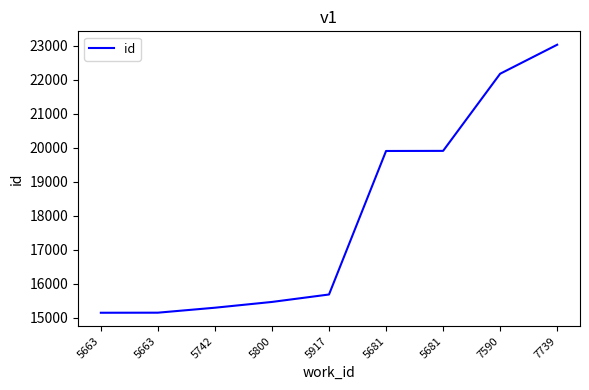

Rank the categories by value from lowest to highest.

5663, 5663, 5742, 5800, 5917, 5681, 5681, 7590, 7739